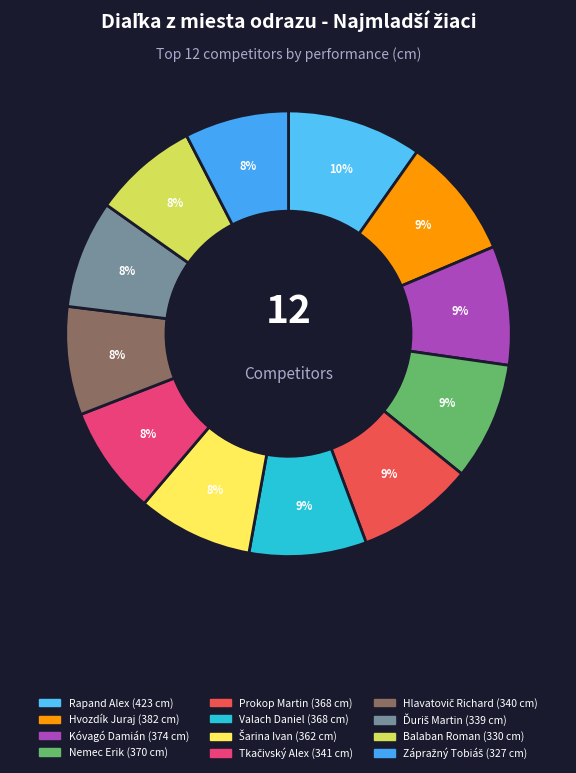

Is it true that Tkačivský Alex is 17% of the pie?

False